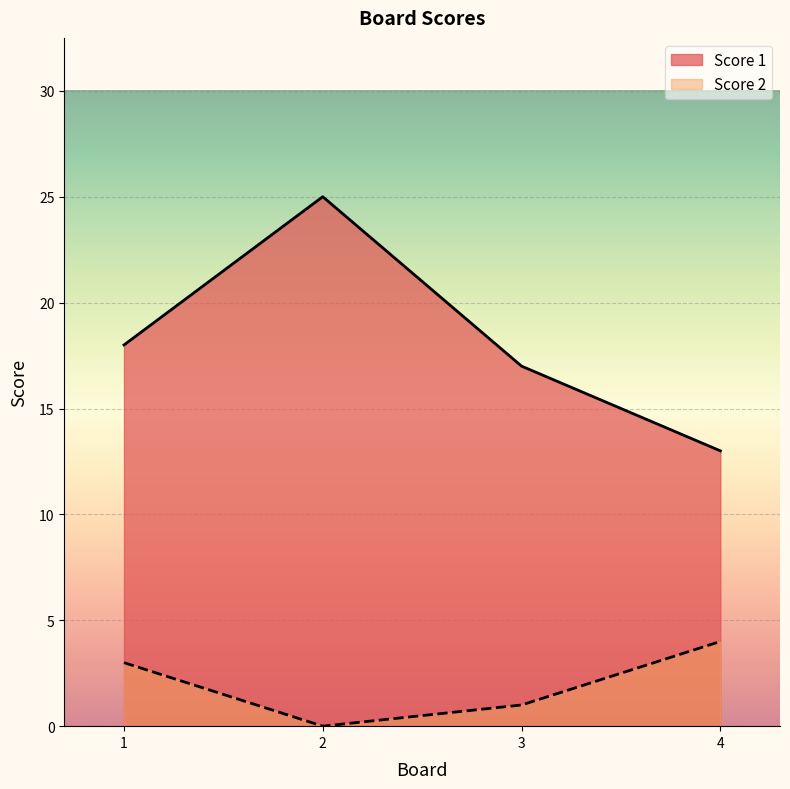

What are all the series names shown in the legend?

Score 1, Score 2